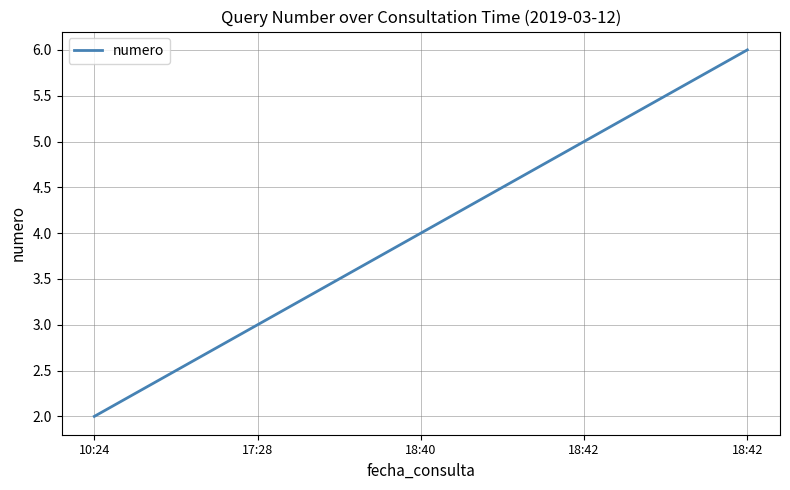

Count the number of categories in the chart.

5